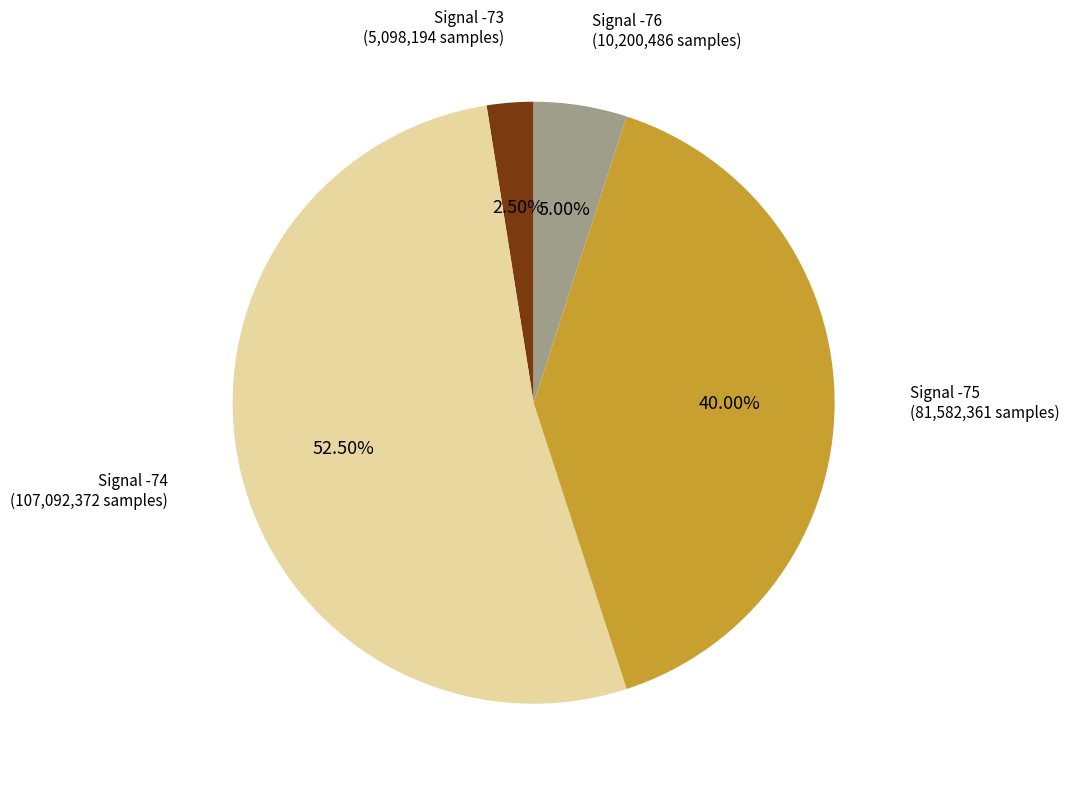

Rank the categories by value from lowest to highest.

Signal -73, Signal -76, Signal -75, Signal -74